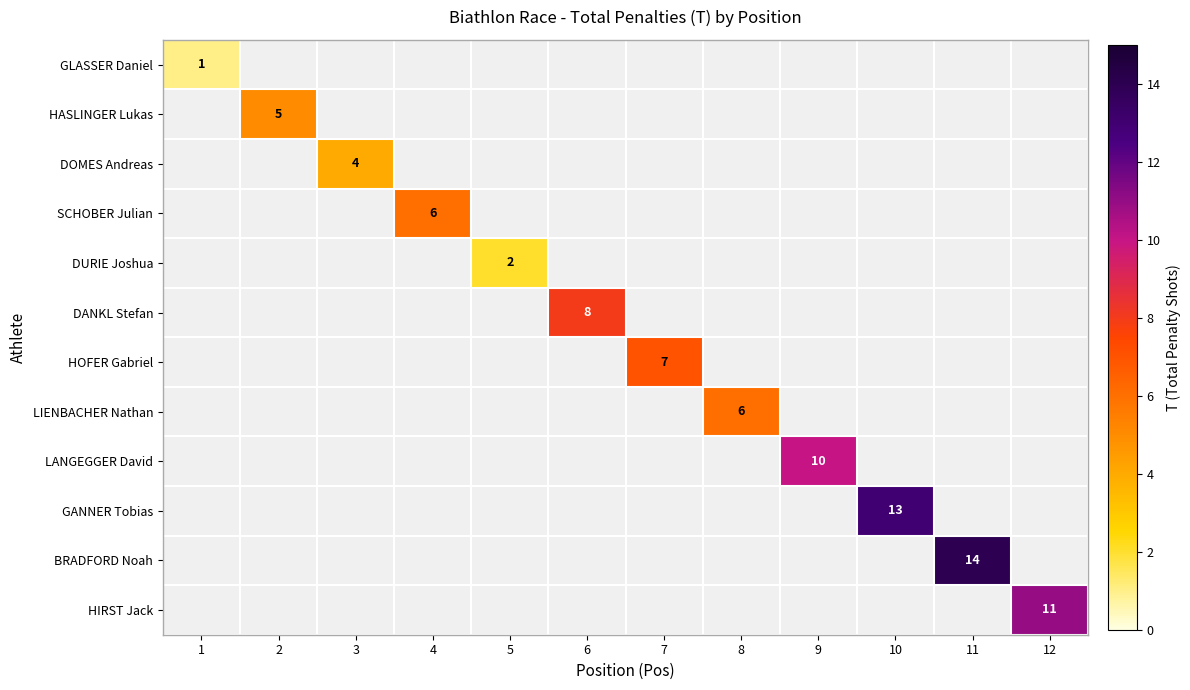

How many data points does each series have?

12